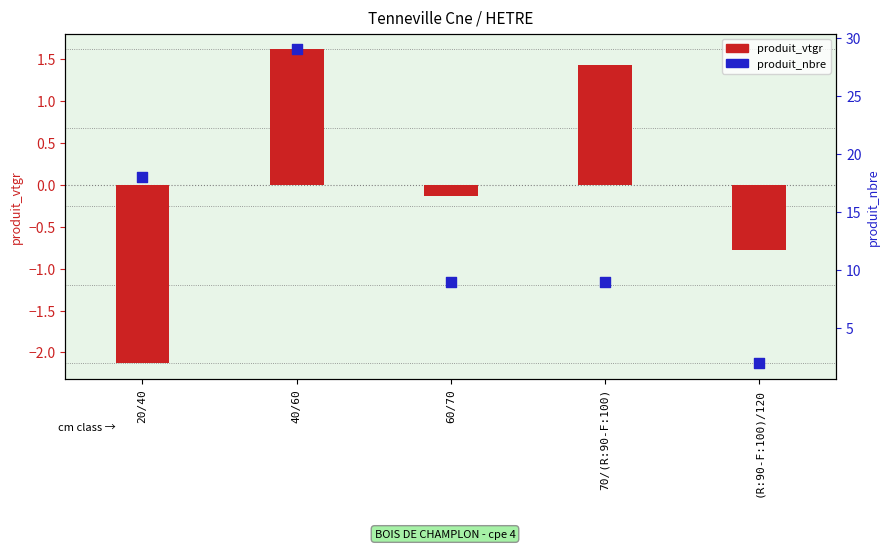

At which category is the sum across all series the highest?

40/60